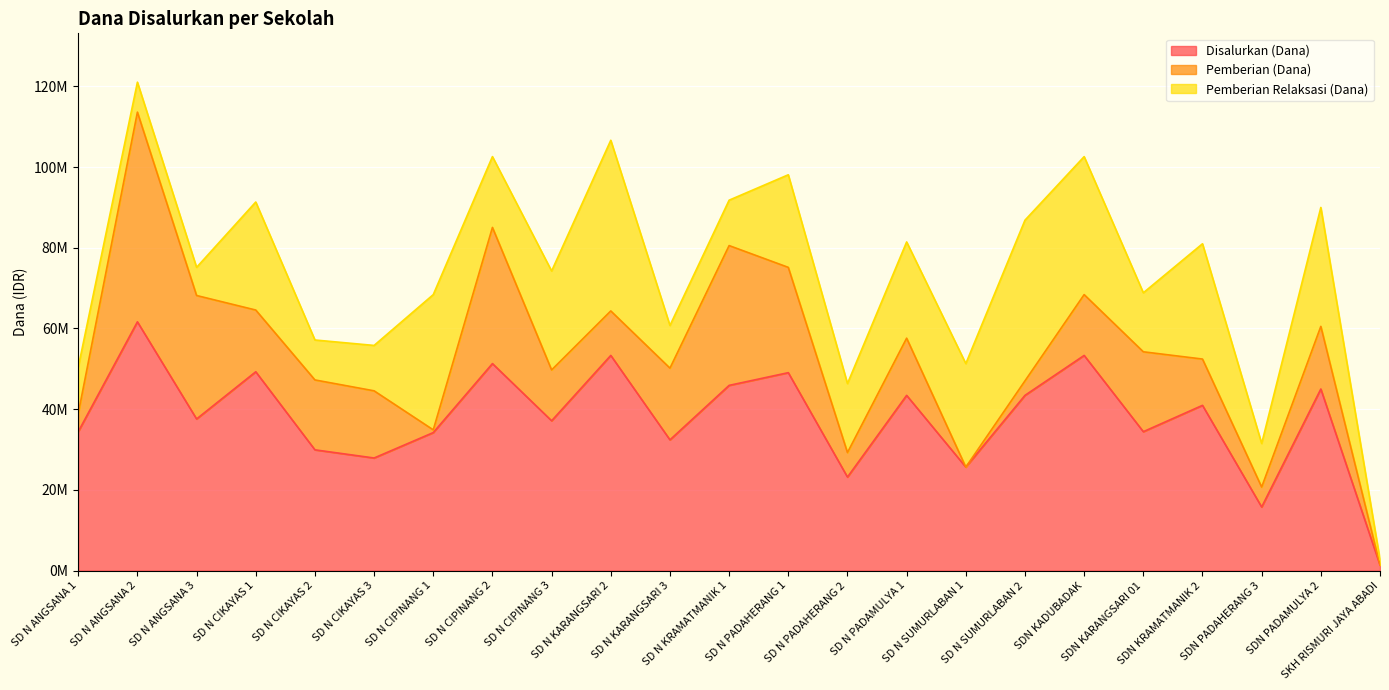

The Disalurkan (Dana) series shows 27900000 at SD N CIKAYAS 3. True or false?

True